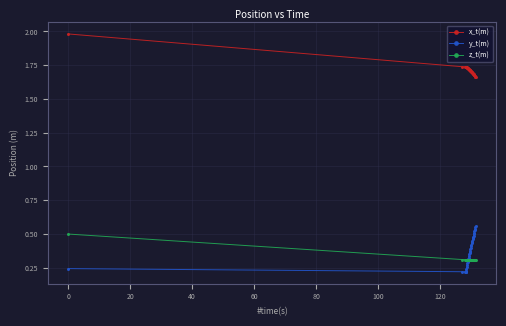

What is the greatest value displayed?

2.0